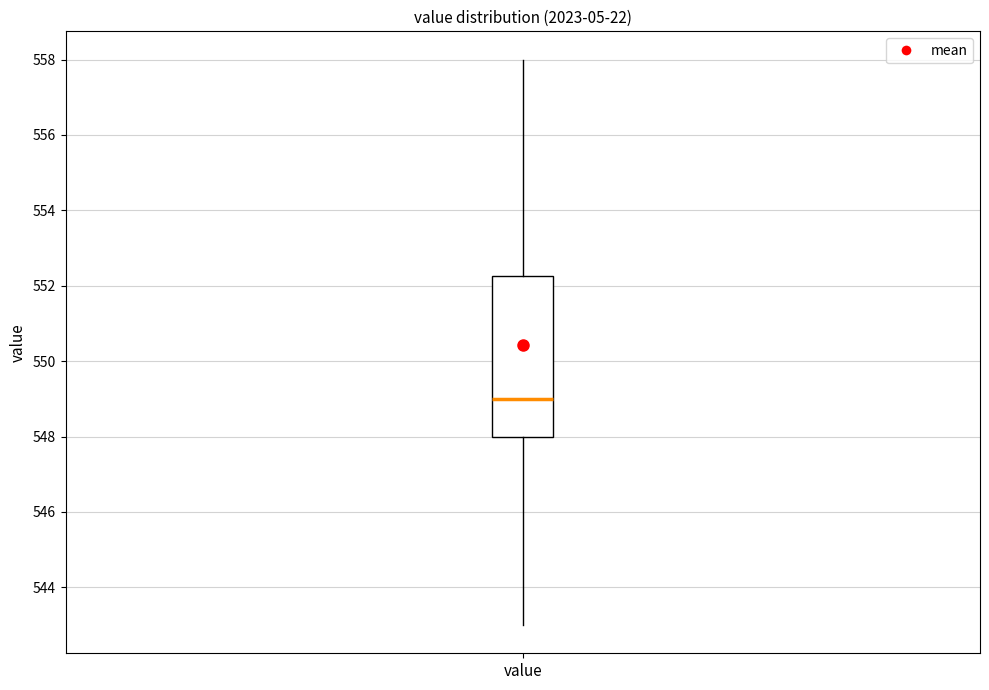

Where does the median line of the box for value sit on the y-axis? The values are not printed on the chart, so give them approximately, as read against the axis.

549.0